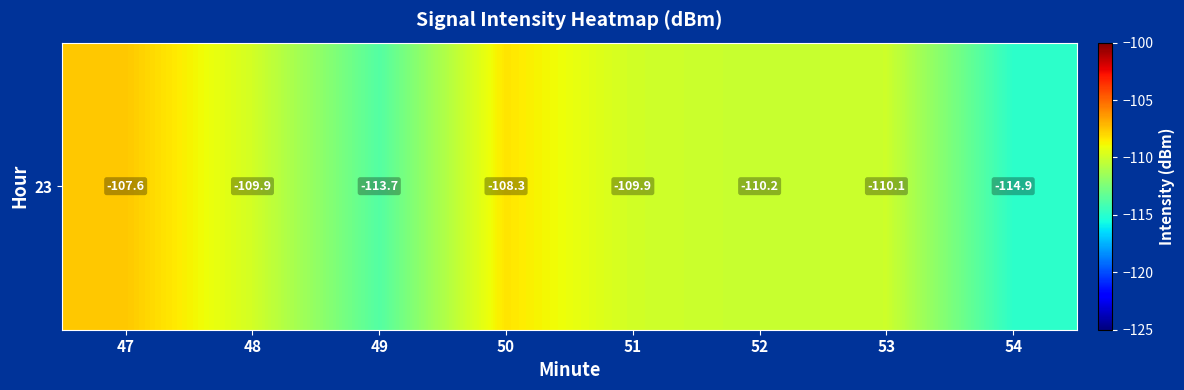

How many distinct data groups are displayed?

1